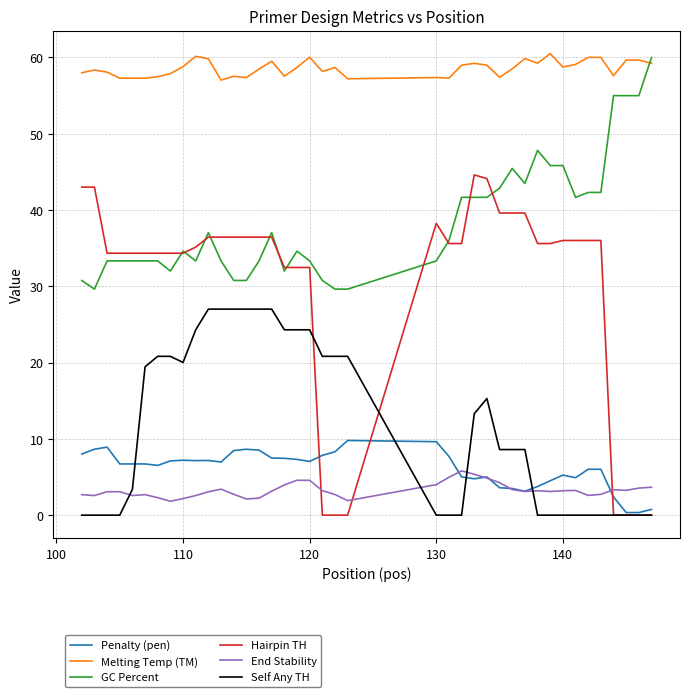

Which series has the widest spread of values?

Hairpin TH